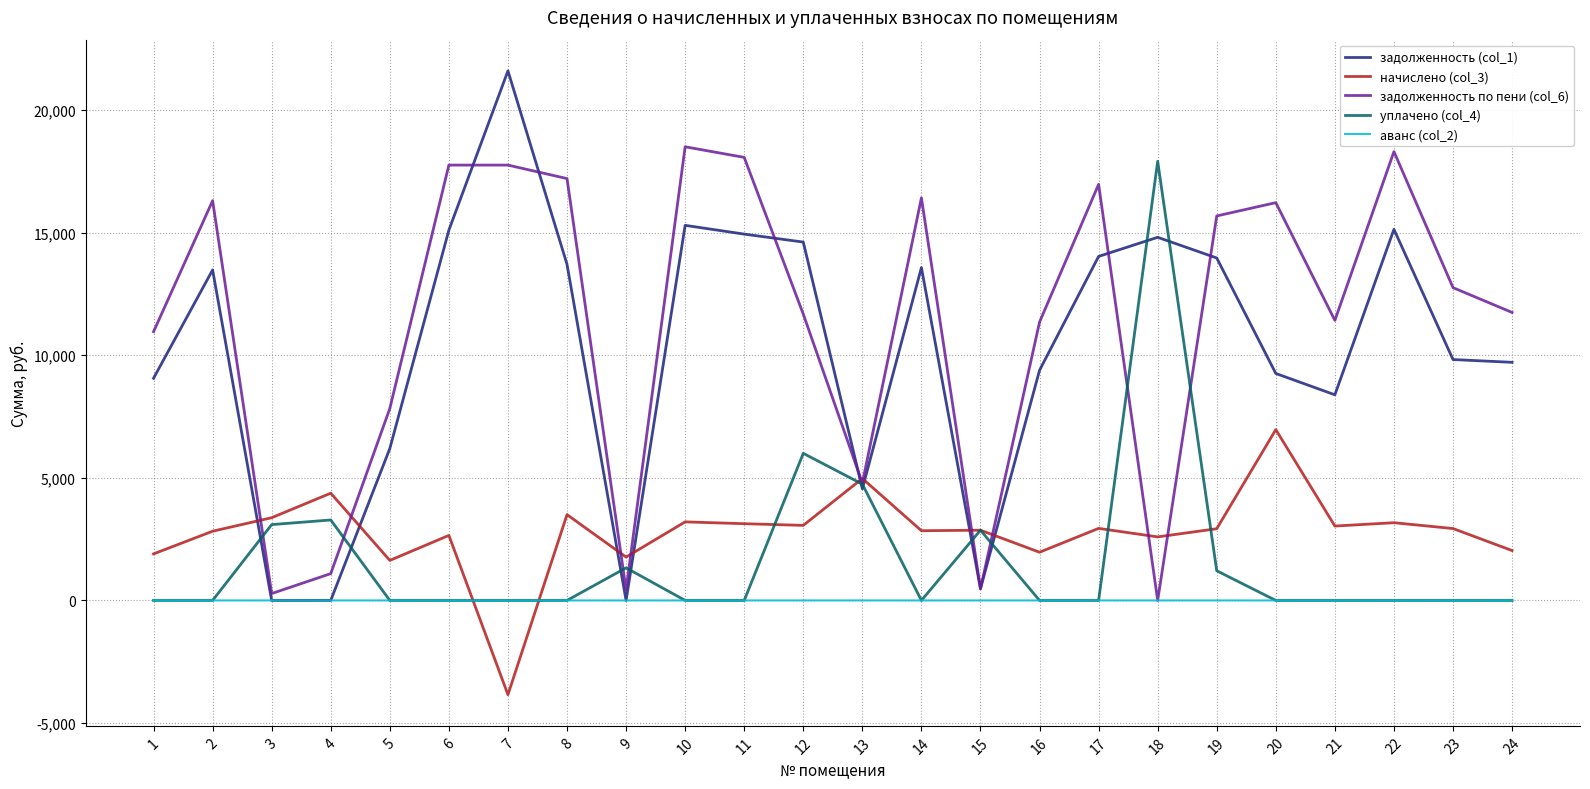

Which series has the largest range (max minus min)?

задолженность (col_1)